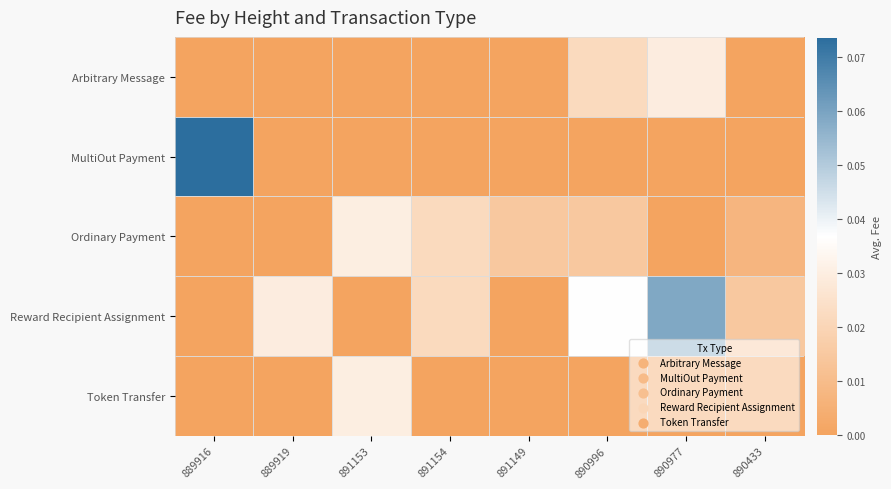

Which series changed the most between 889916 and 891154?

MultiOut Payment